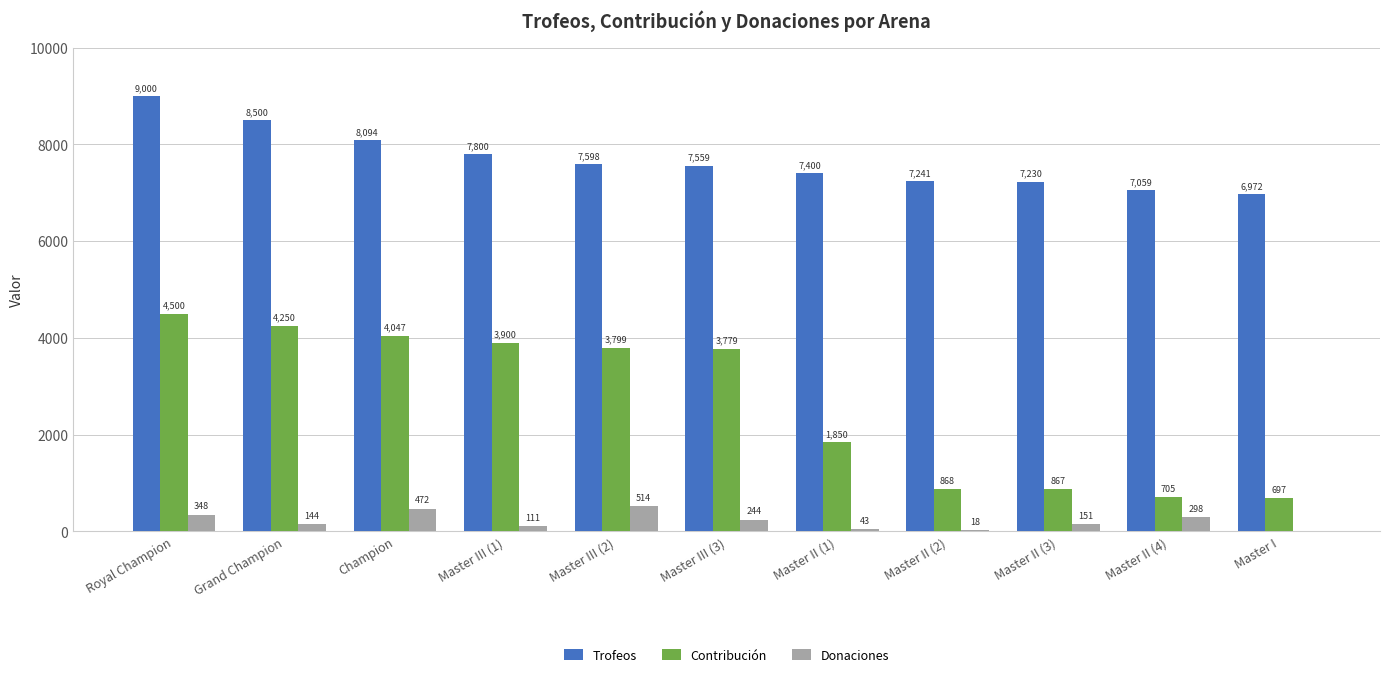

What is the sum of the Donaciones values at Master III (1) and Master II (2)?

129